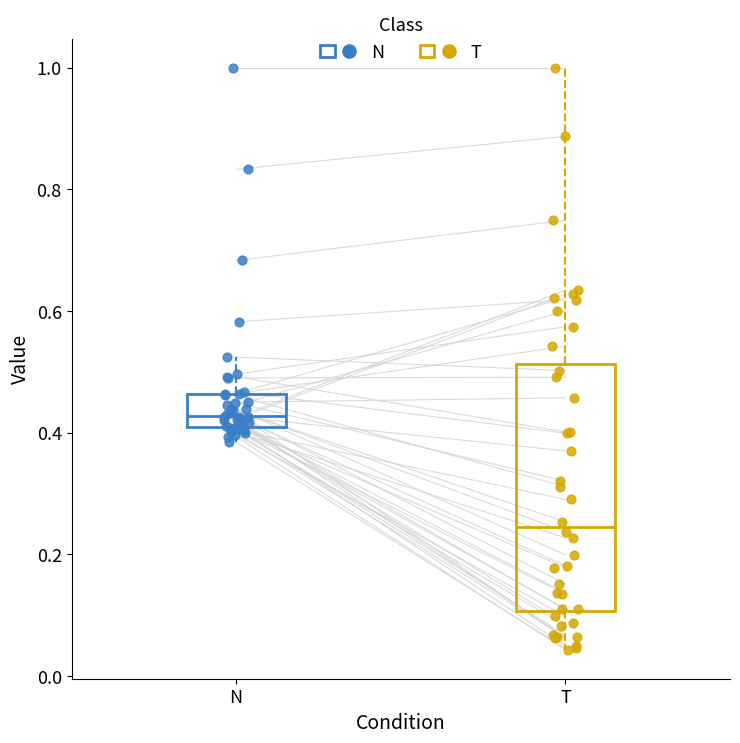

Reading left to right, transcribe this box plot: for each box, give where its median line is, the range the box spans, and where its two whiskers end, as read against the y-axis. The values are not printed on the chart, so give them approximately, as read against the axis.

N: median 0.42, box 0.40 to 0.46, whiskers 0.38 to 0.52
T: median 0.24, box 0.10 to 0.52, whiskers 0.04 to 1.00